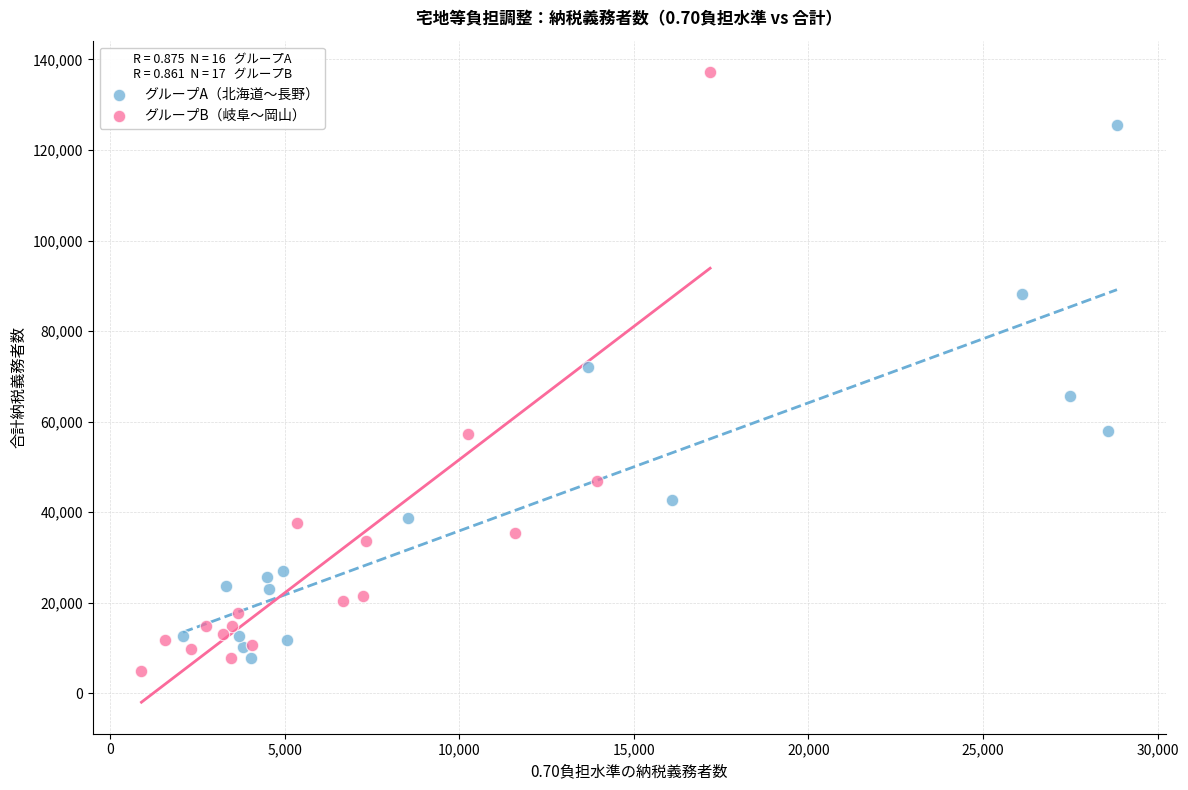

Which series reaches the maximum Y coordinate?

グループB（岐阜〜岡山）